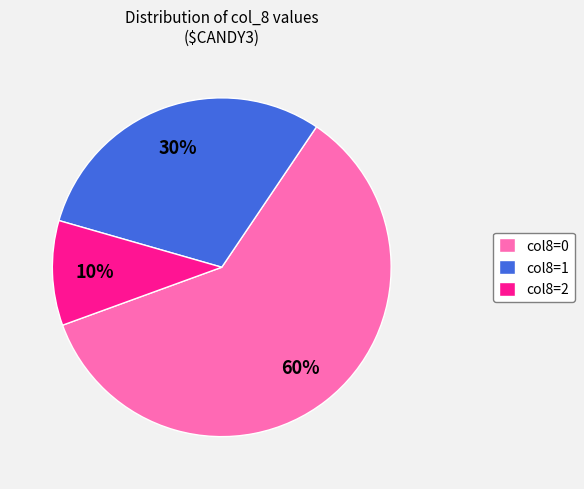

Is there any slice that represents more than half of the pie?

Yes